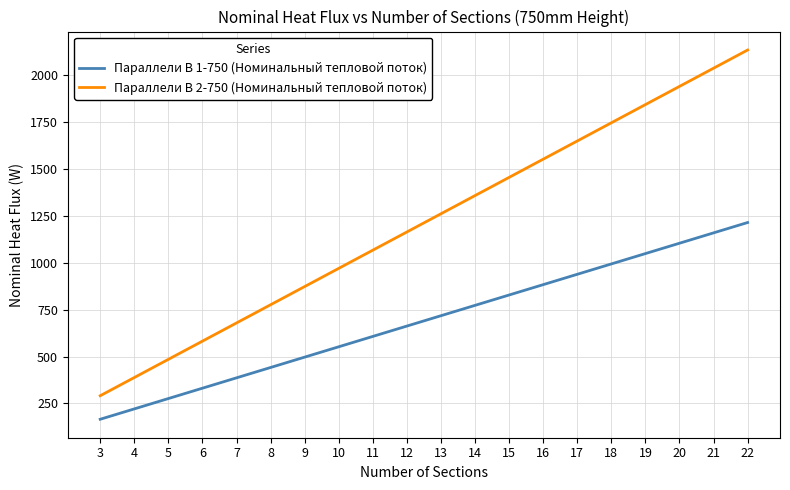

At how many categories does at least one series exceed 814?

14